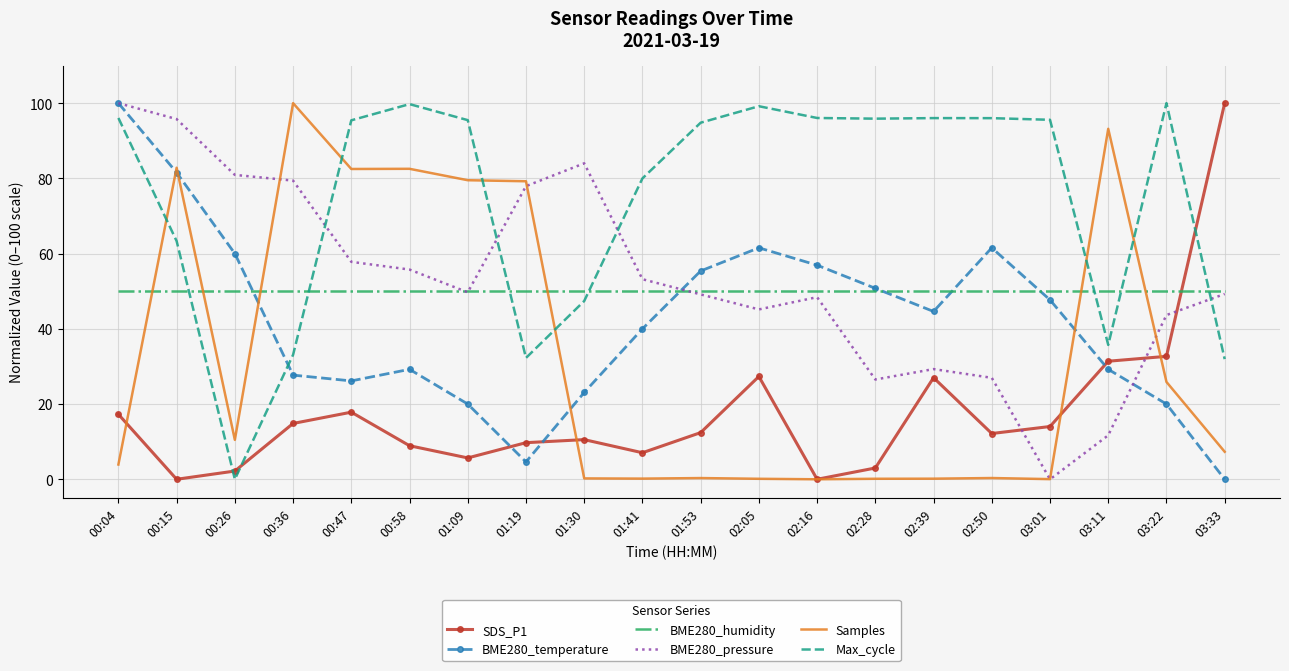

Which series ends up on top after the final intersection of SDS_P1 and BME280_pressure?

SDS_P1